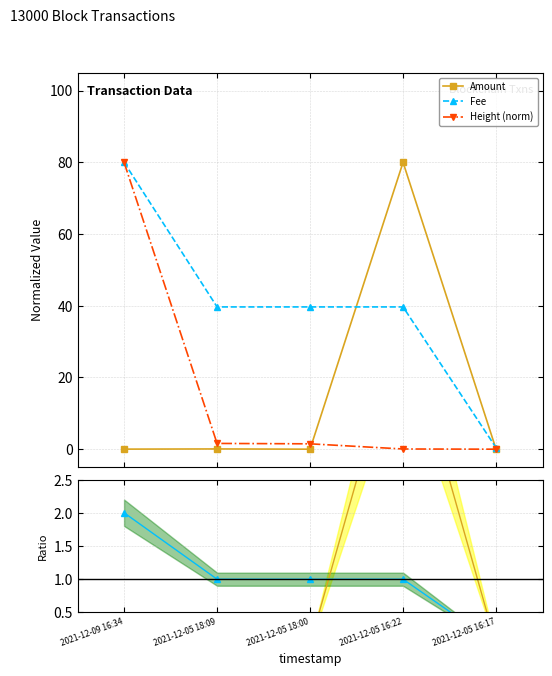

What is the label of the 3rd point from the left?

2021-12-05 18:00